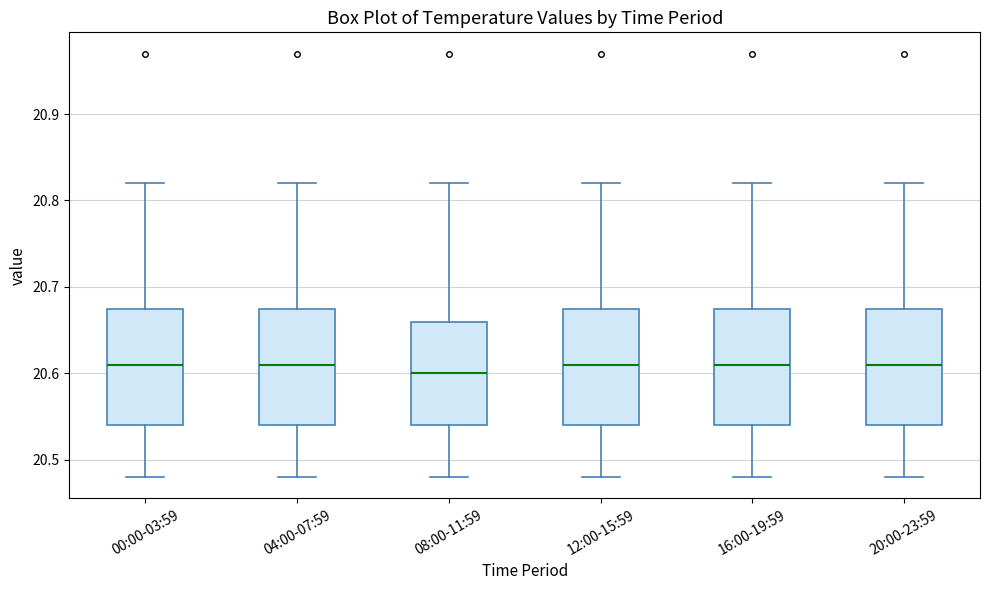

Reading left to right, transcribe this box plot: for each box, give where its median line is, the range the box spans, and where its two whiskers end, as read against the y-axis. The values are not printed on the chart, so give them approximately, as read against the axis.

00:00-03:59: median 20.61, box 20.54 to 20.68, whiskers 20.48 to 20.82
04:00-07:59: median 20.61, box 20.54 to 20.68, whiskers 20.48 to 20.82
08:00-11:59: median 20.60, box 20.54 to 20.66, whiskers 20.48 to 20.82
12:00-15:59: median 20.61, box 20.54 to 20.68, whiskers 20.48 to 20.82
16:00-19:59: median 20.61, box 20.54 to 20.68, whiskers 20.48 to 20.82
20:00-23:59: median 20.61, box 20.54 to 20.68, whiskers 20.48 to 20.82